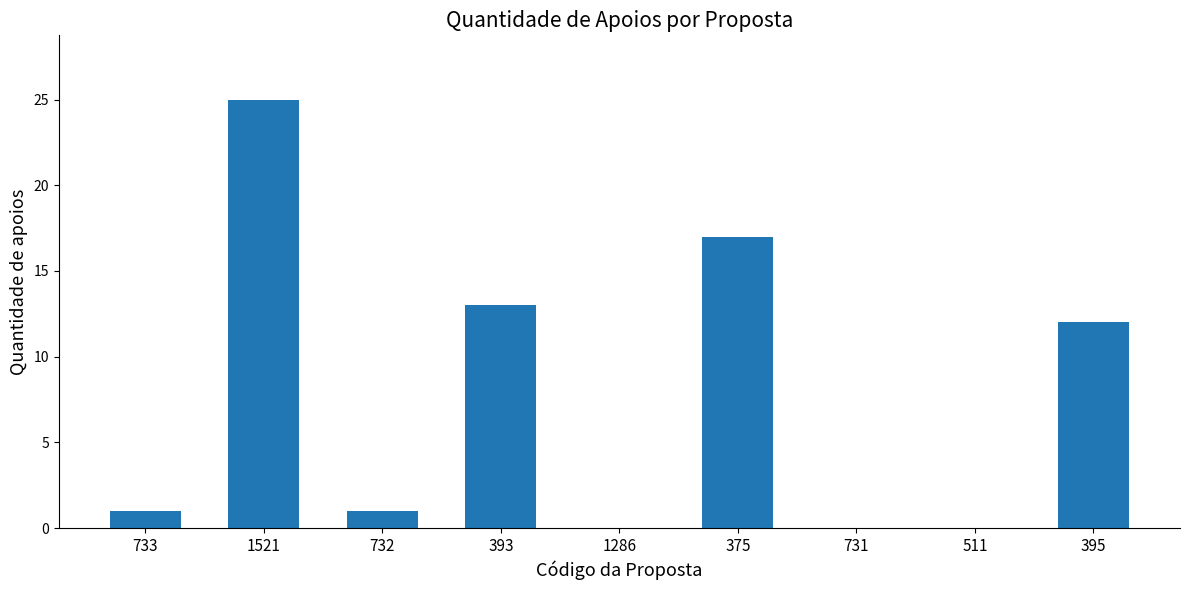

Are the bars horizontal?

No